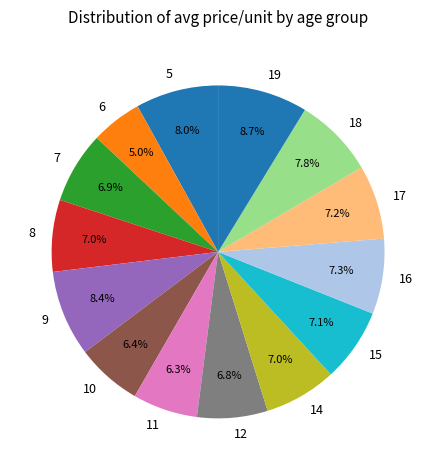

How many segments does this pie chart have?

14